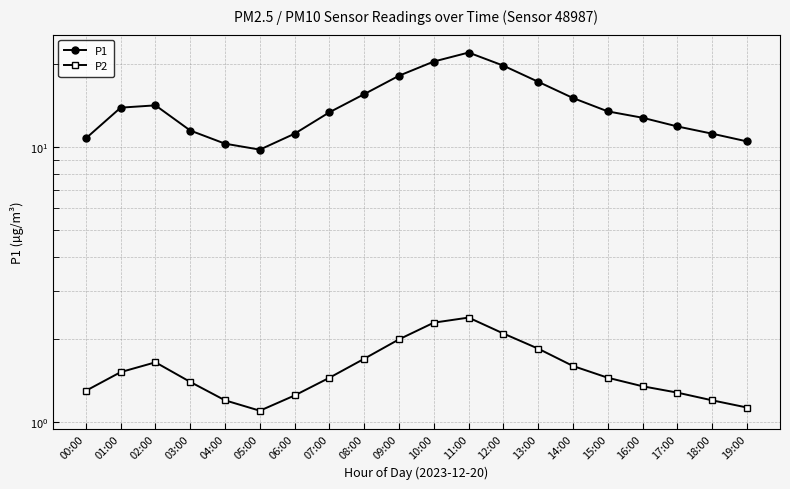

What is the label of the 15th point from the right?

05:00